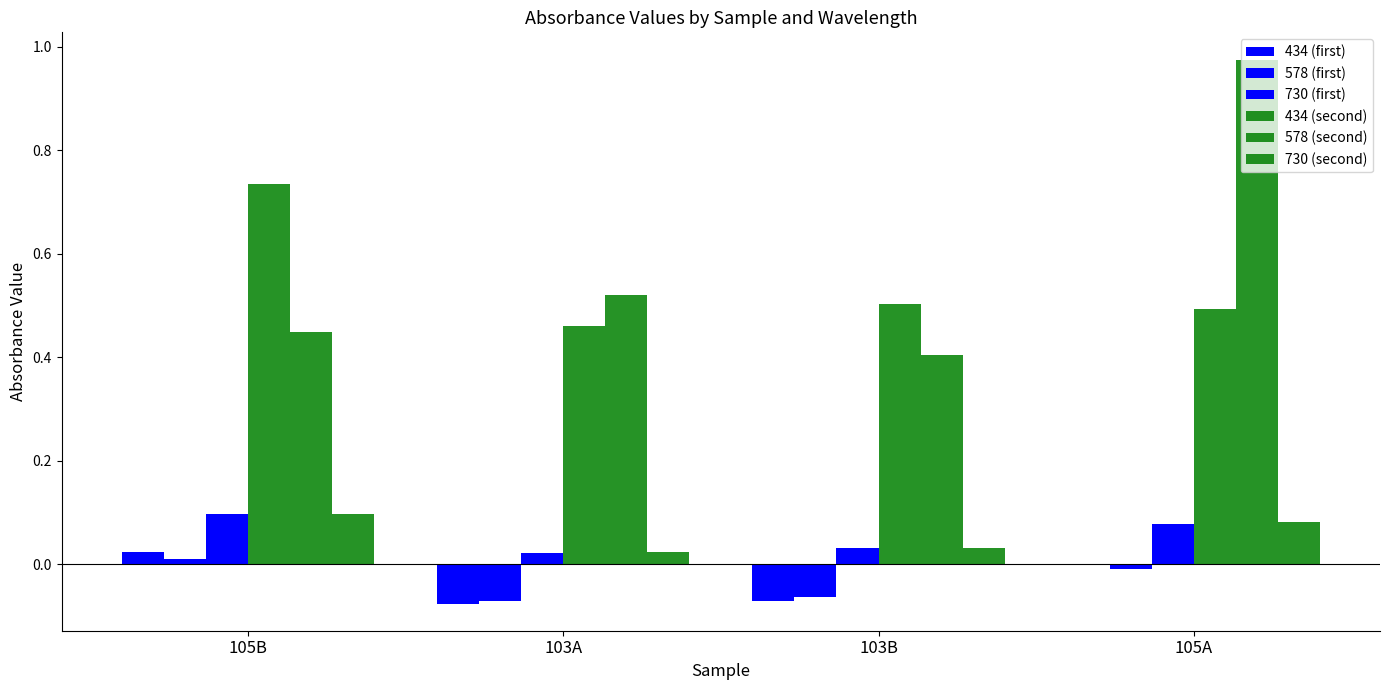

The value of 578 (first) at 105B is 0.0. True or false?

True